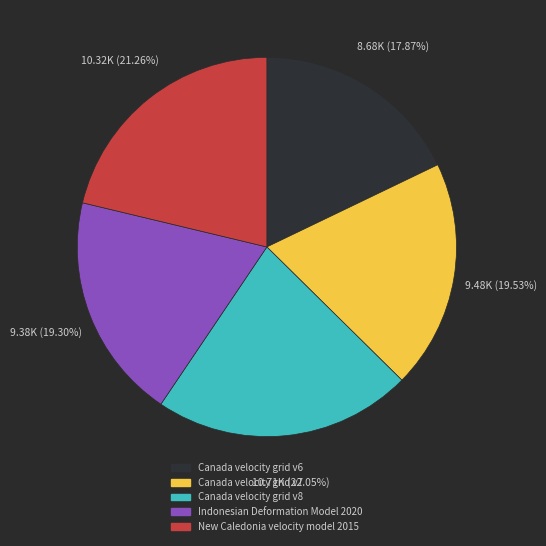

What percentage is NOT represented by Canada velocity grid v7?

80.5%